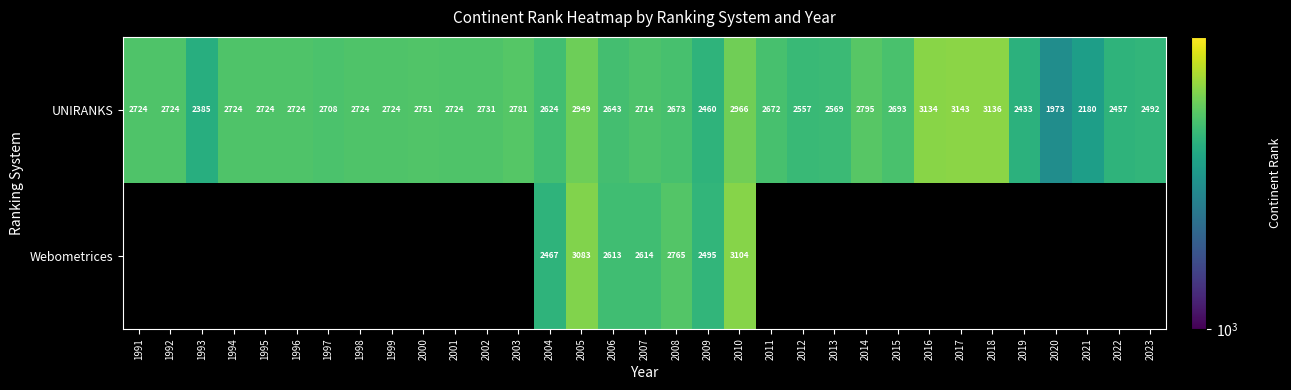

Between 1993 and 1996, which is larger?

1996